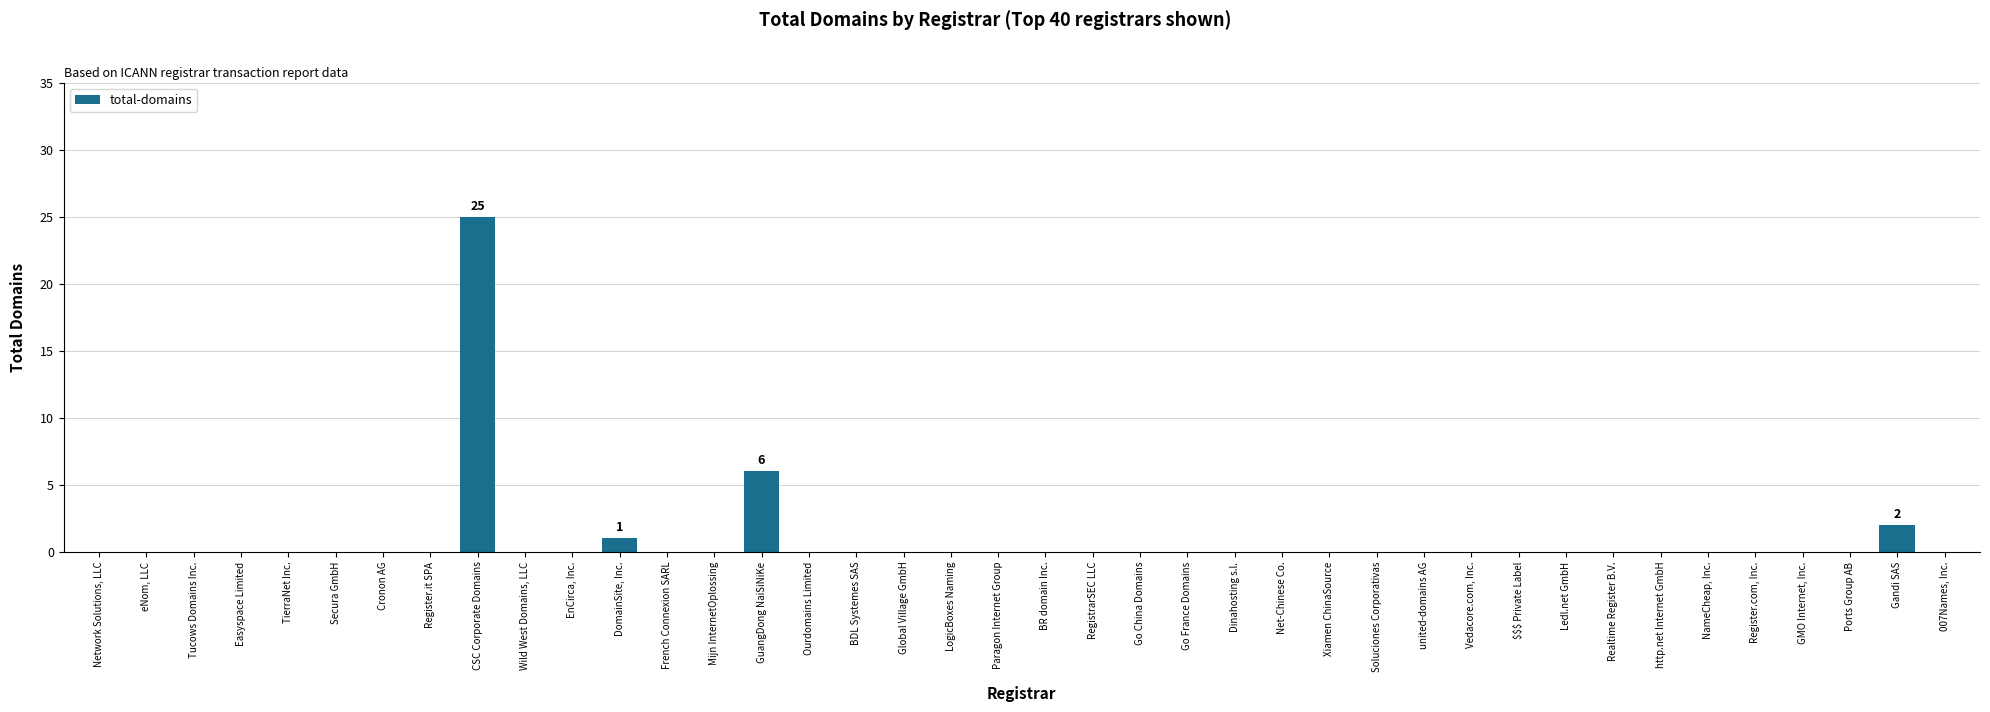

What is the sum of all values?

34